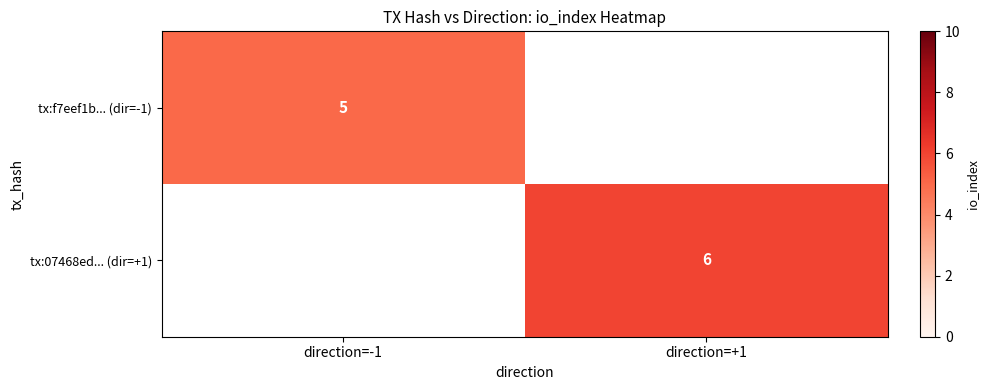

Is it true that tx:f7eef1b... (dir=-1) equals 7.7 at direction=-1?

False